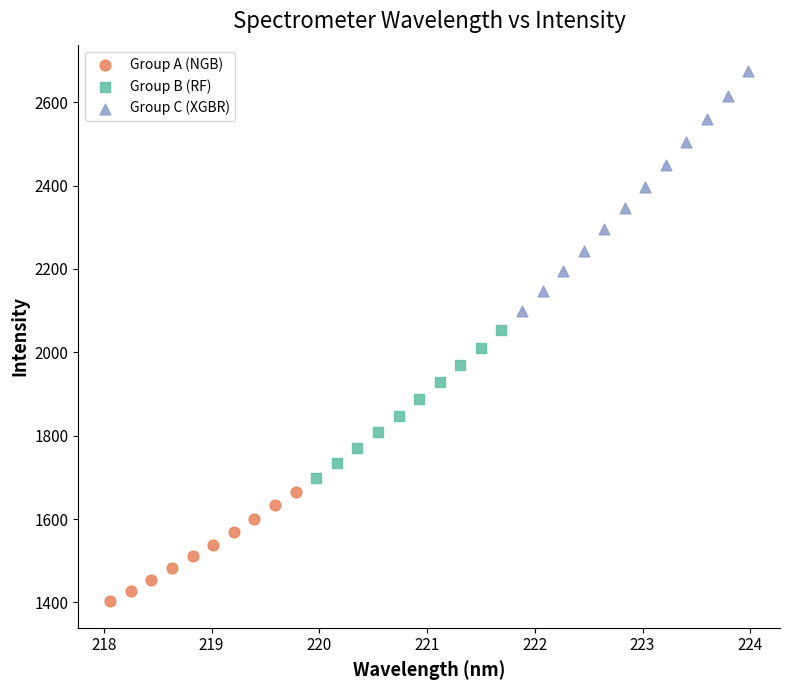

What are all the series names shown in the legend?

Group A (NGB), Group B (RF), Group C (XGBR)